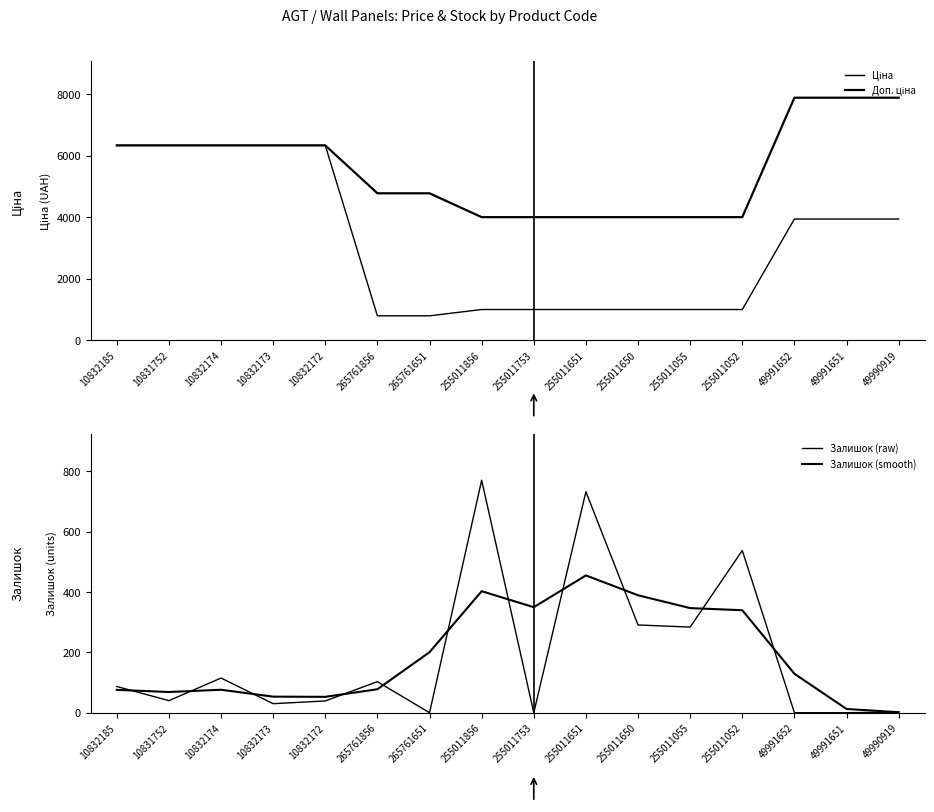

What is the difference between the highest and lowest values at 49991652?

7877.0